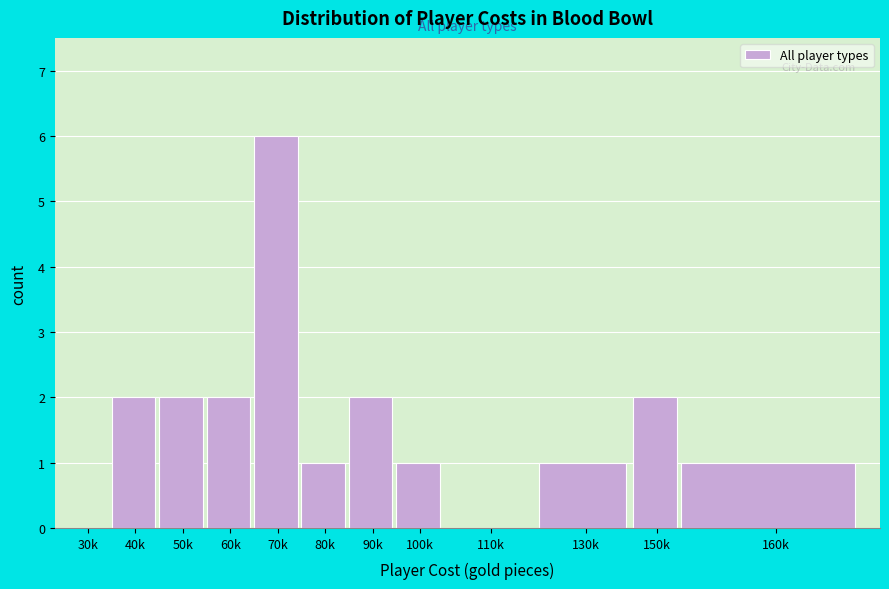

Reading left to right, list all the values displayed in this chart.

30k=0	40k=2	50k=2	60k=2	70k=6	80k=1	90k=2	100k=1	110k=0	130k=1	150k=2	160k=1